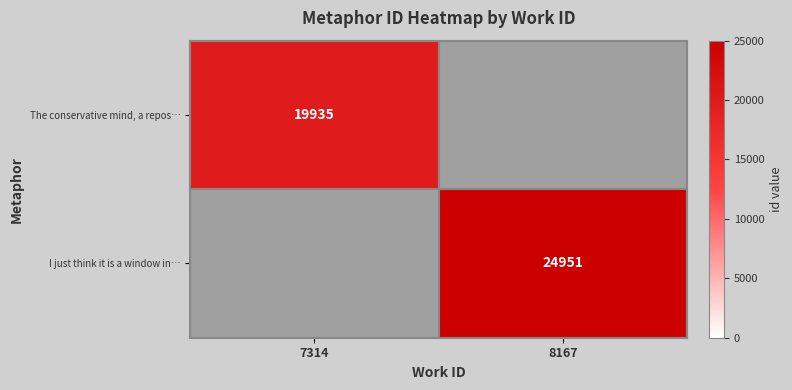

Is it true that The conservative mind, a repos… equals 27495.6 at 7314?

False